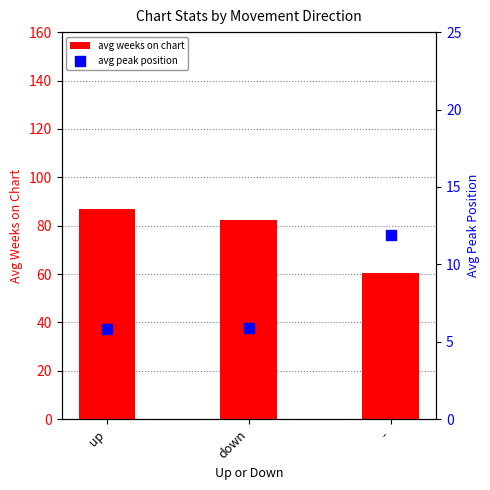

Which series has the largest total across all categories?

avg weeks on chart